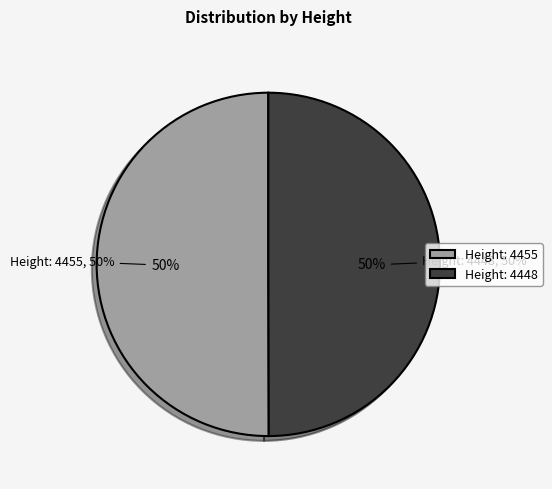

Is it true that Height: 4448 is 39% of the pie?

False